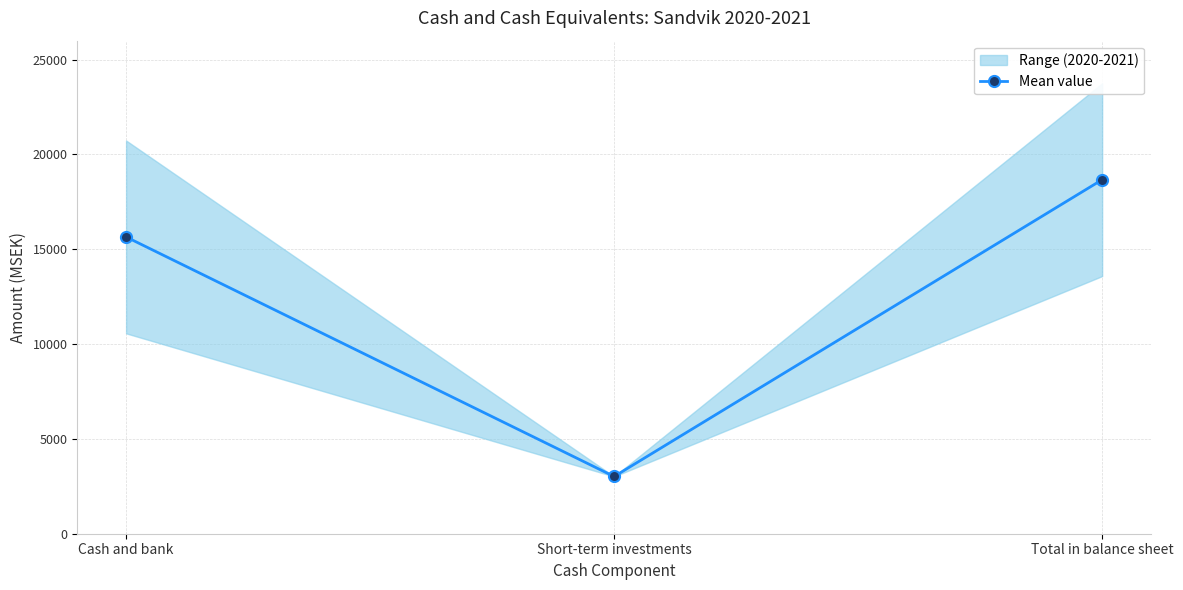

Reading left to right, extract all data points from this chart.

Cash and bank=15650.5	Short-term investments=3017.5	Total in balance sheet=18668.5